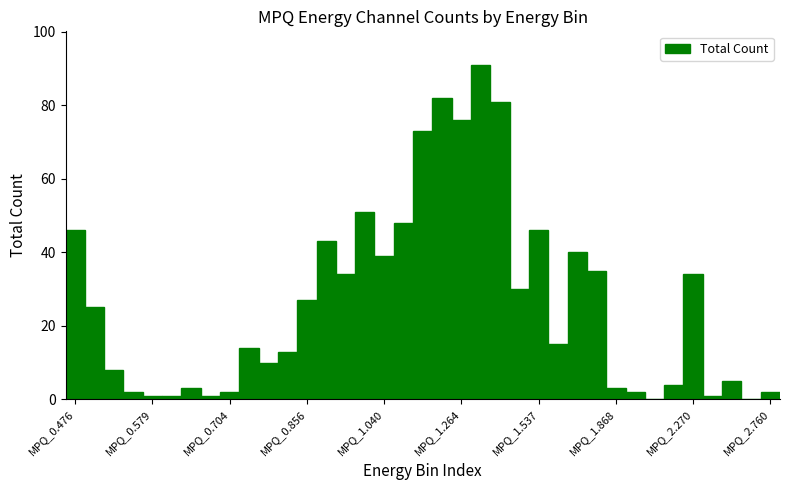

Count the number of data series in this chart.

1